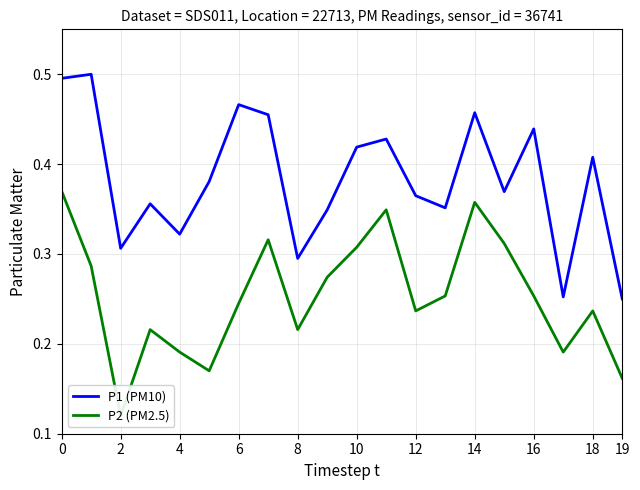

True or false: P2 (PM2.5) and P1 (PM10) cross at least once.

False